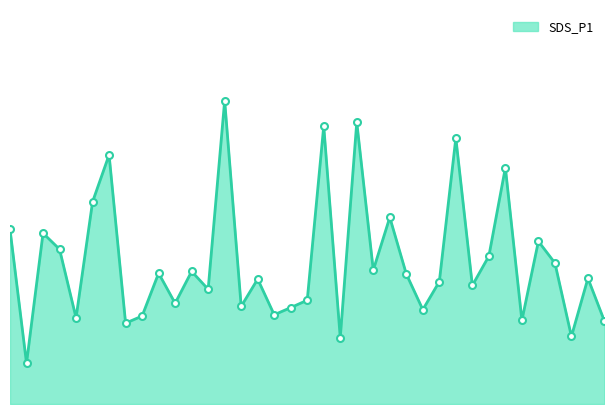

Which label corresponds to the smallest value in the chart?

00:04